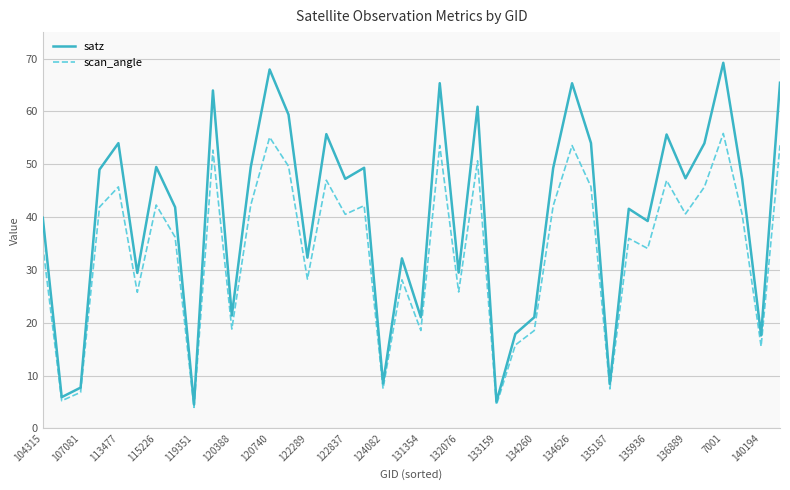

Which series has the widest spread of values?

satz